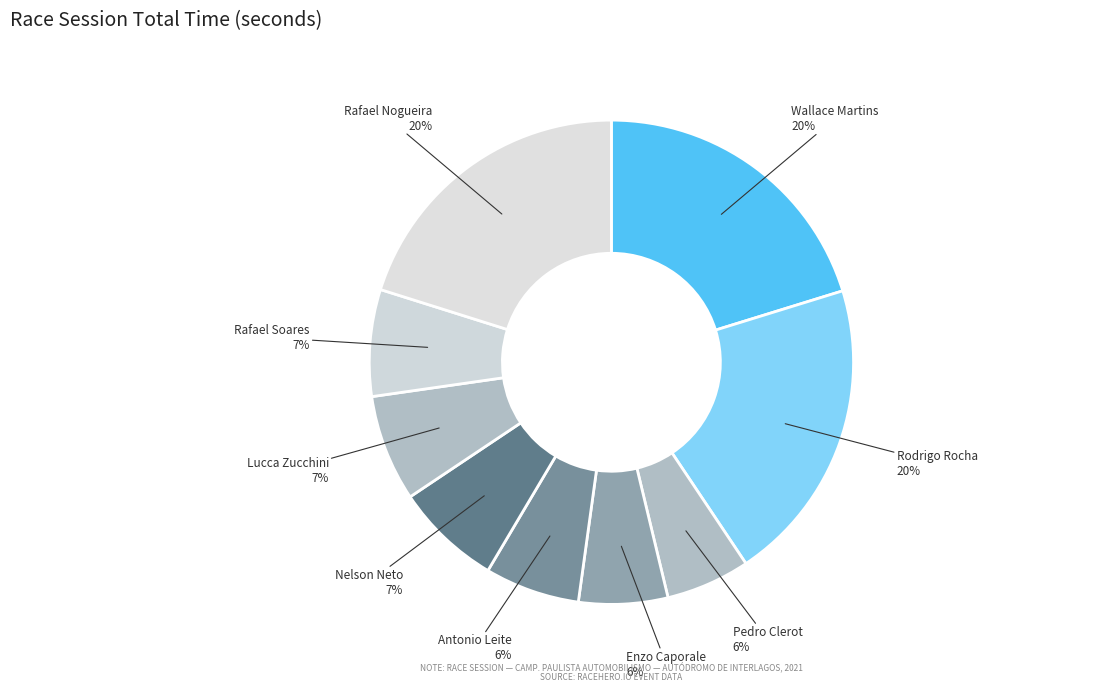

How many segments does this pie chart have?

9